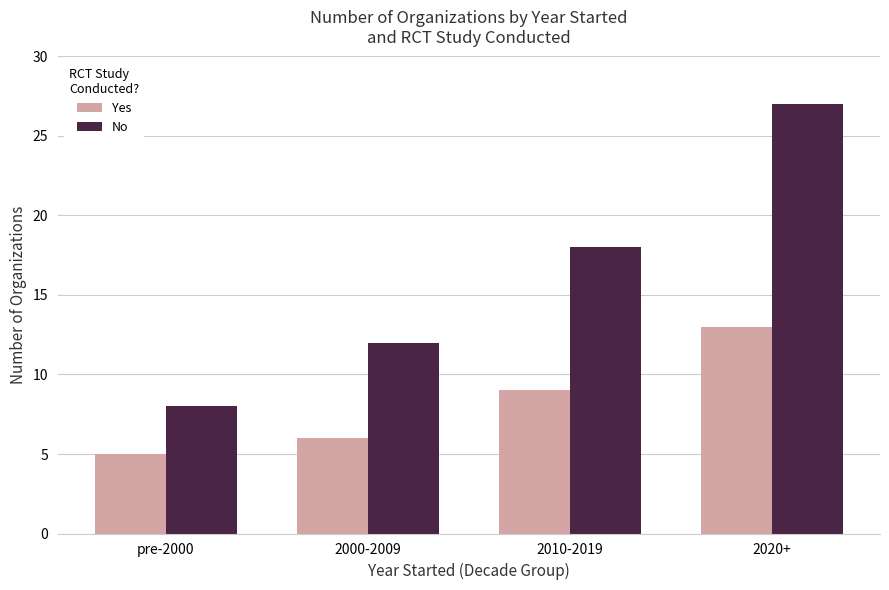

How many No values are between 12 and 27?

3